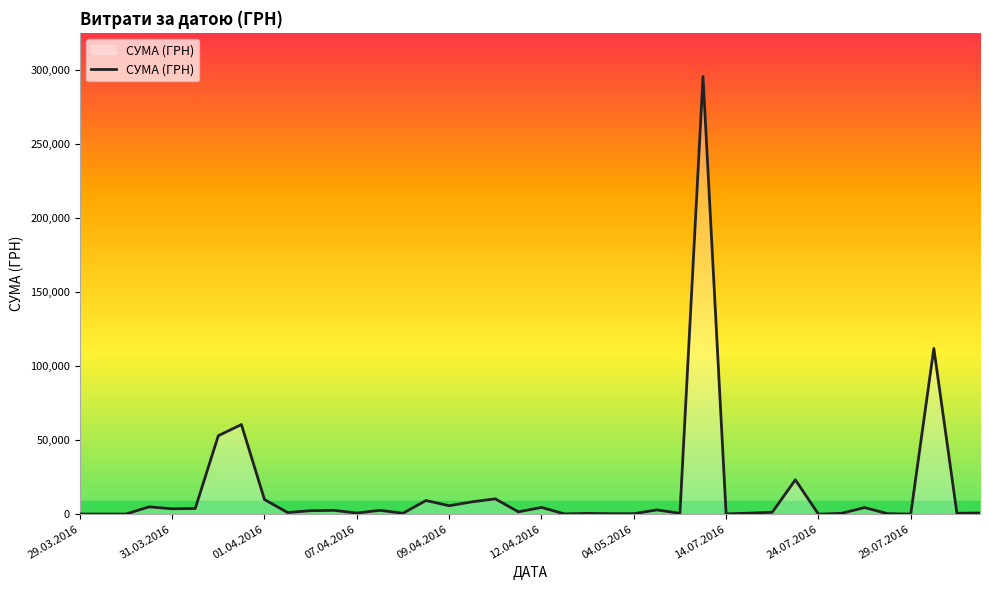

What is the maximum value shown in the chart?

295638.6